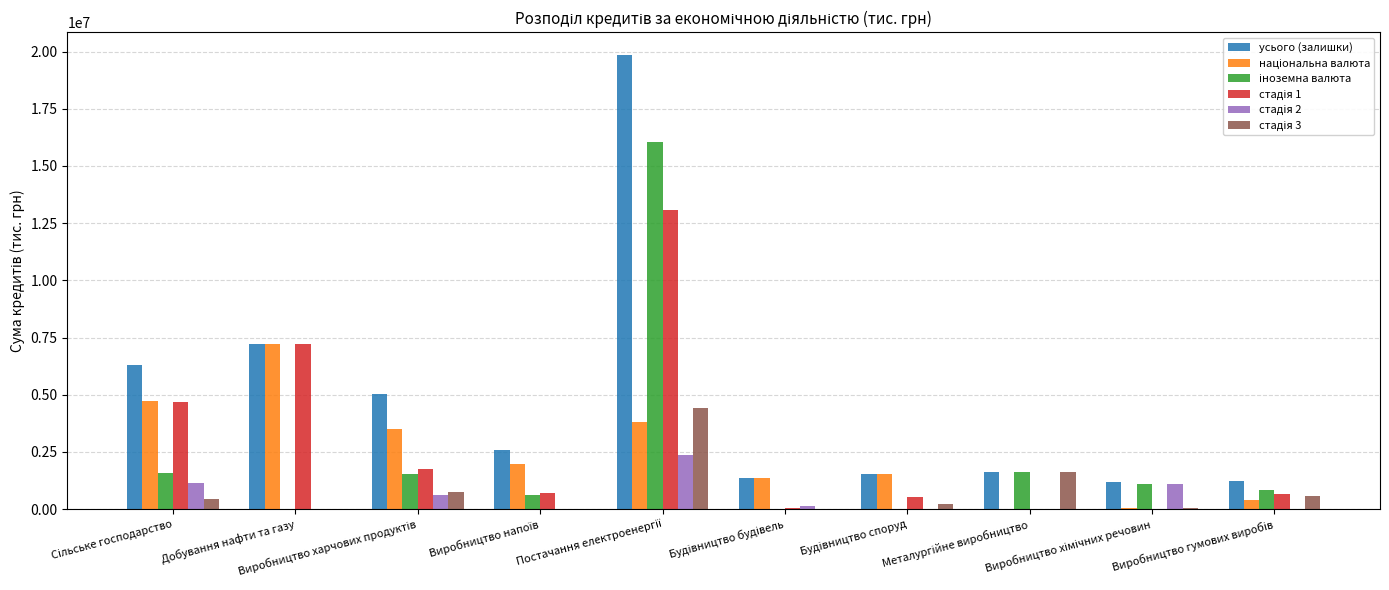

What is the sum of all усього (залишки) values?

47931437.9